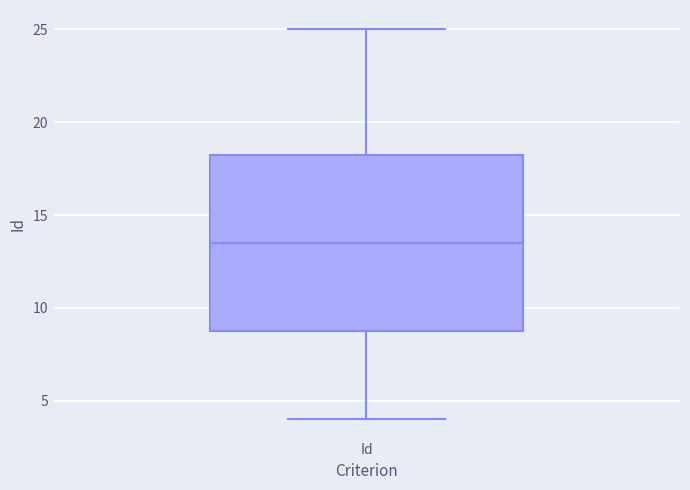

Where is the upper edge of the box for Id on the y-axis? The values are not printed on the chart, so give them approximately, as read against the axis.

18.5